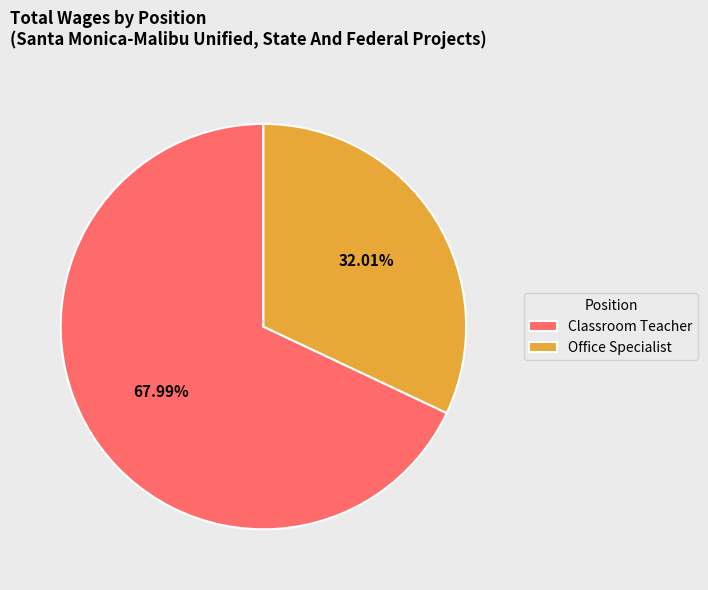

Which has a higher value, Classroom Teacher or Office Specialist?

Classroom Teacher